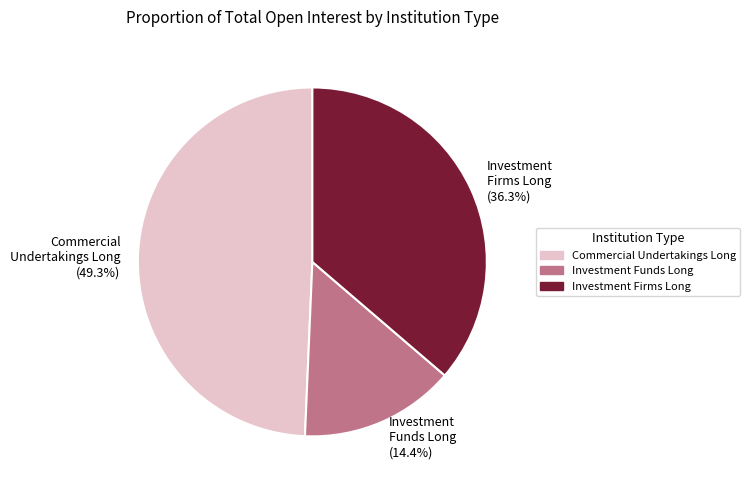

To the nearest percent, what is the combined percentage of Investment Funds Long and Investment Firms Long?

51%